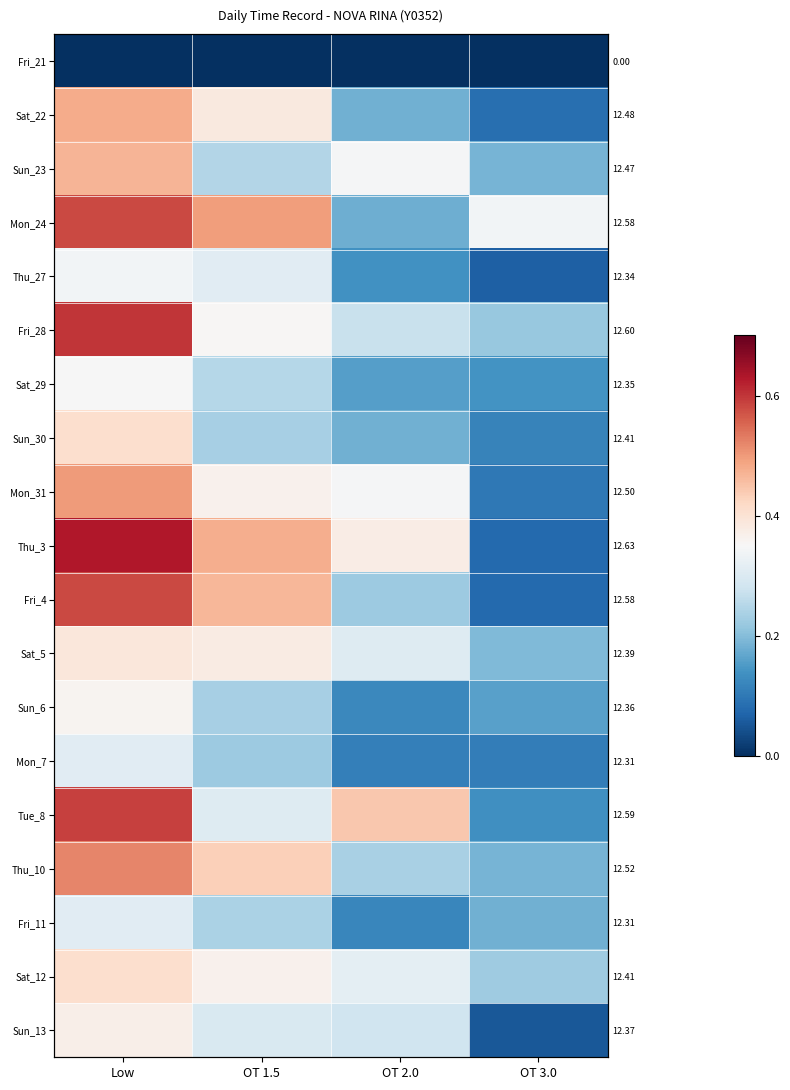

The value of Sun_30 at Low is 0.6. True or false?

False